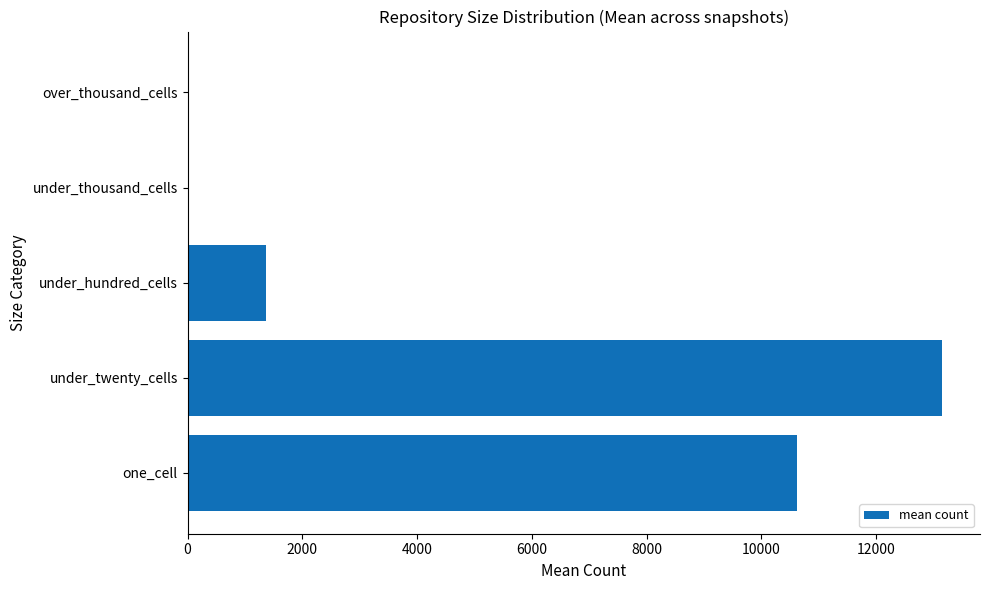

Is it true that the value at one_cell is 18150?

False